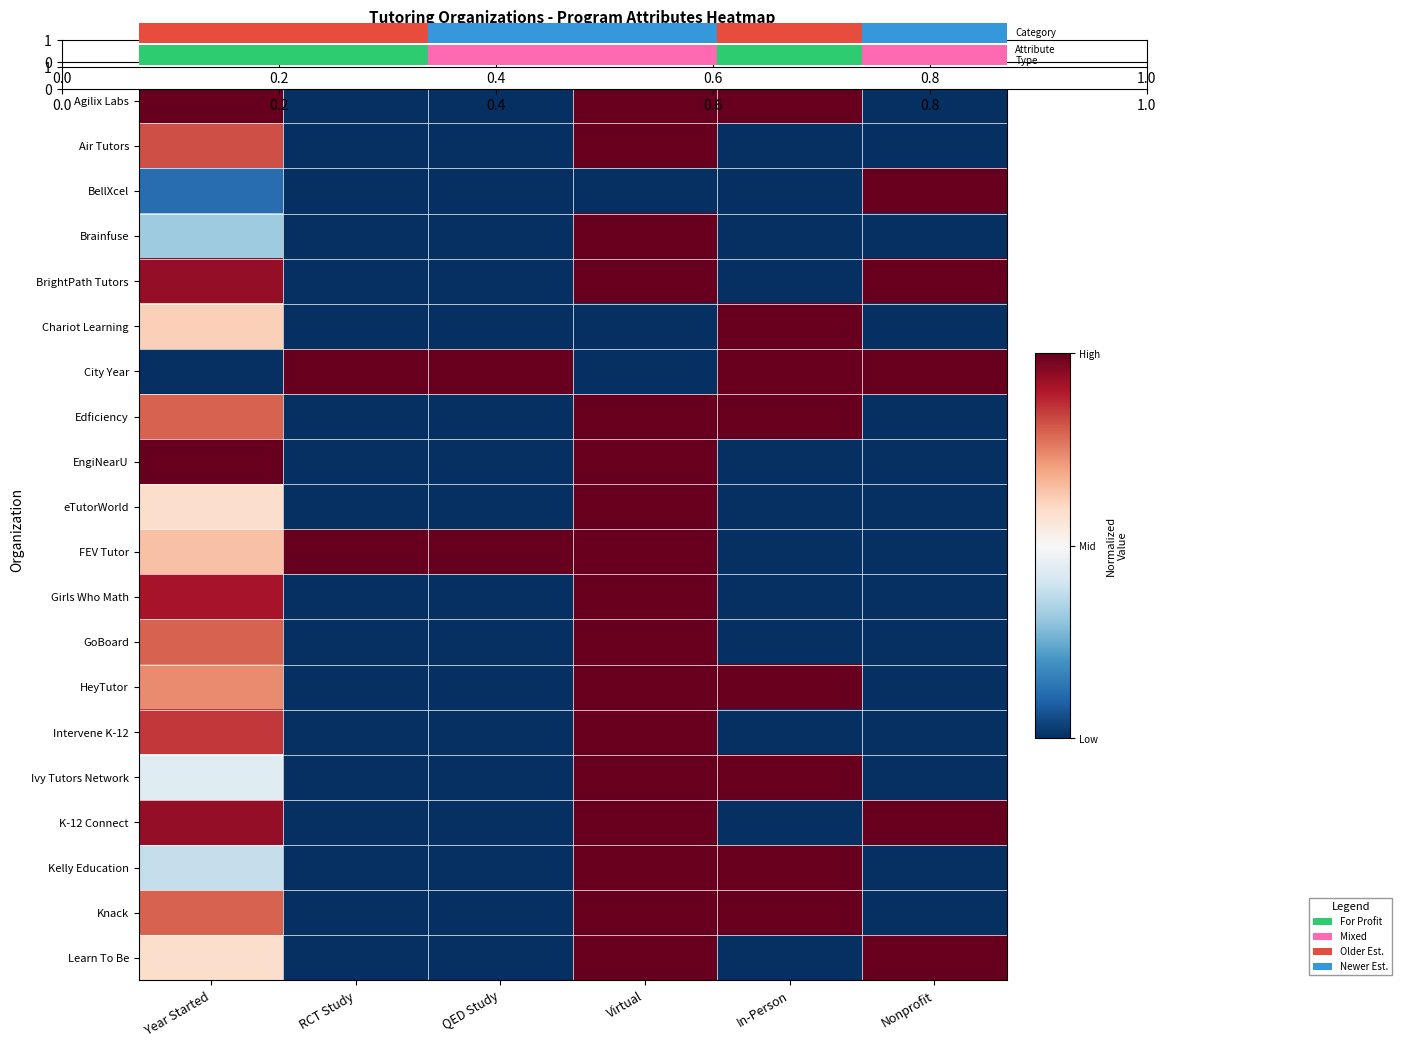

What is the total value across all series at In-Person?

8.0